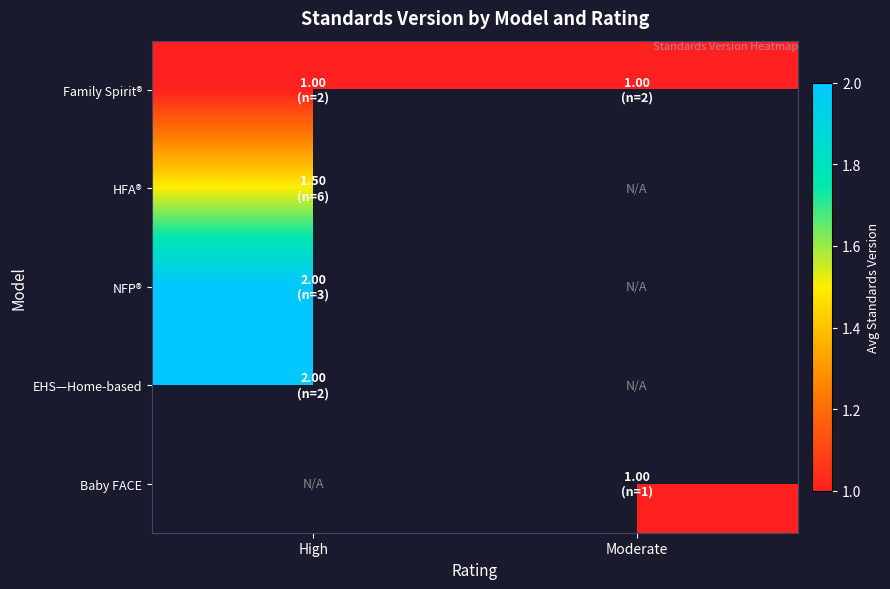

The Baby FACE series shows 1.0 at Moderate. True or false?

True